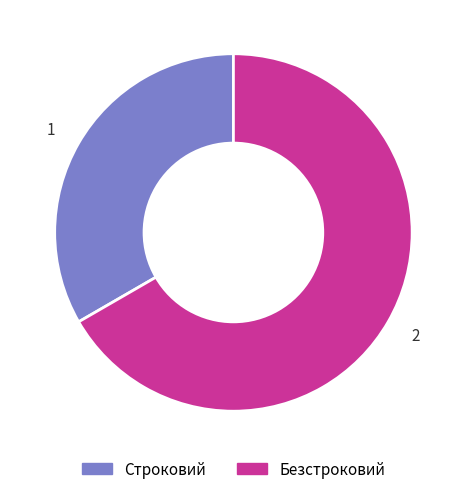

True or false: Строковий accounts for 33% of the total.

True